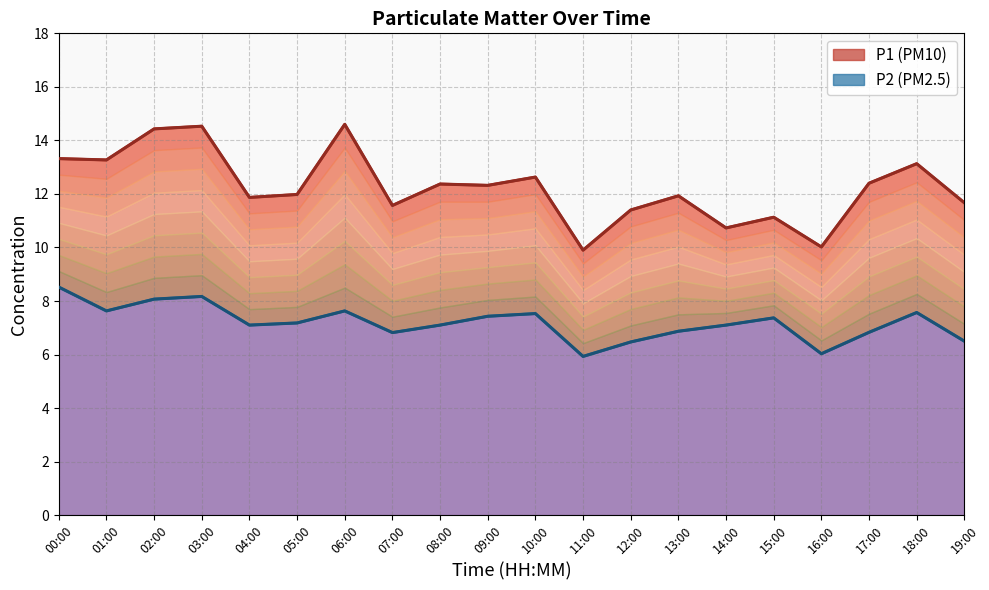

True or false: P1 line and P1 (PM10) cross at least once.

False